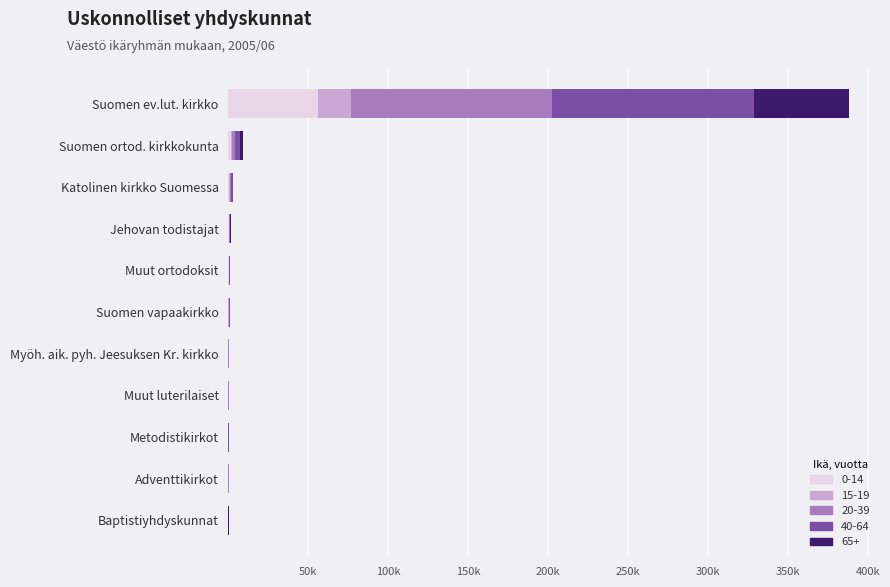

What are all the series names shown in the legend?

0-14, 15-19, 20-39, 40-64, 65+